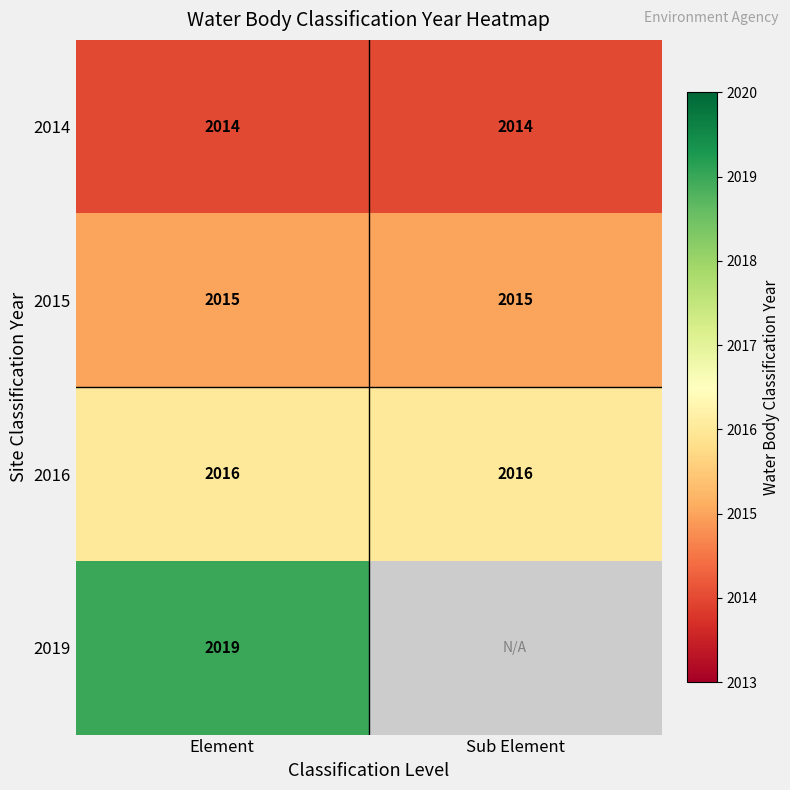

What value does the 2016 series have at Element?

2016